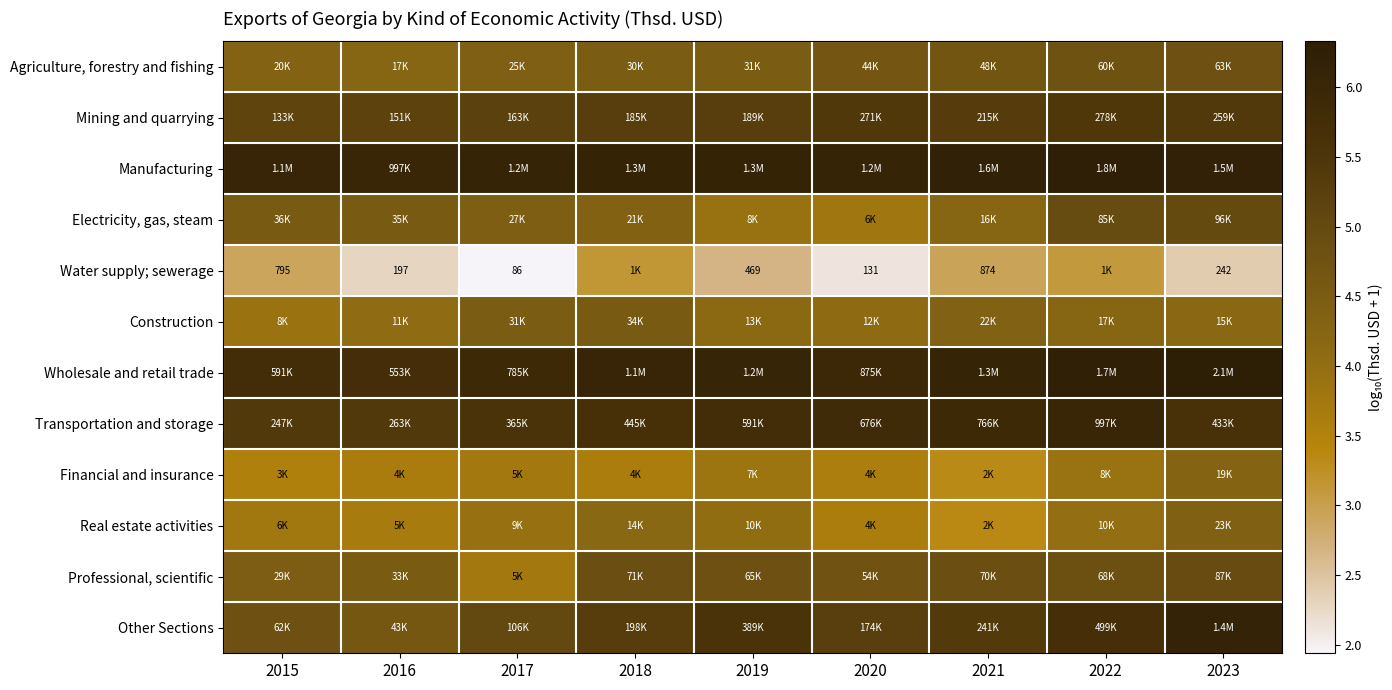

Which label corresponds to the smallest value in the chart?

2017